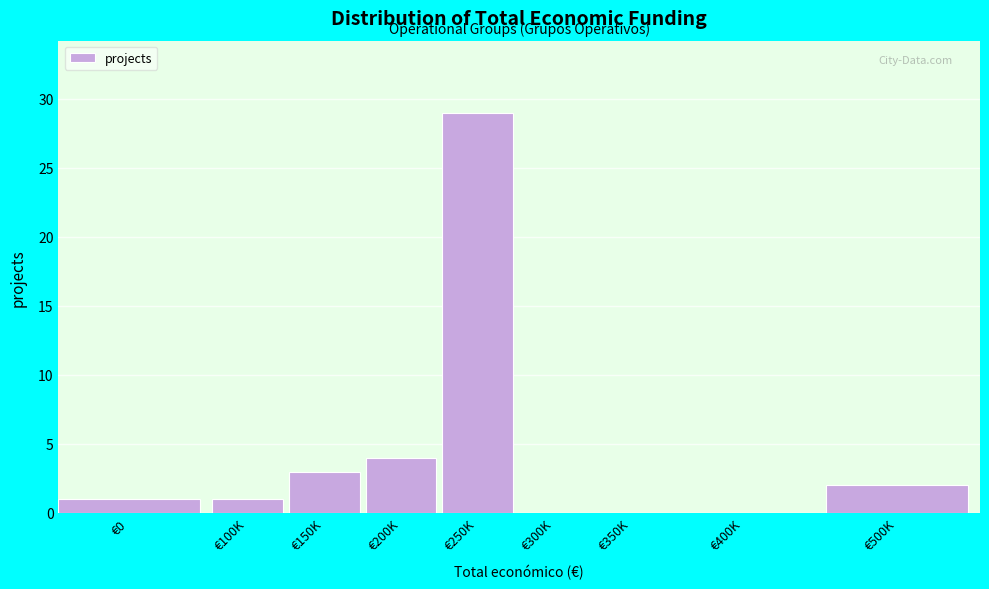

Reading left to right, extract all data points from this chart.

€0=1	€100K=1	€150K=3	€200K=4	€250K=29	€300K=0	€350K=0	€400K=0	€500K=2